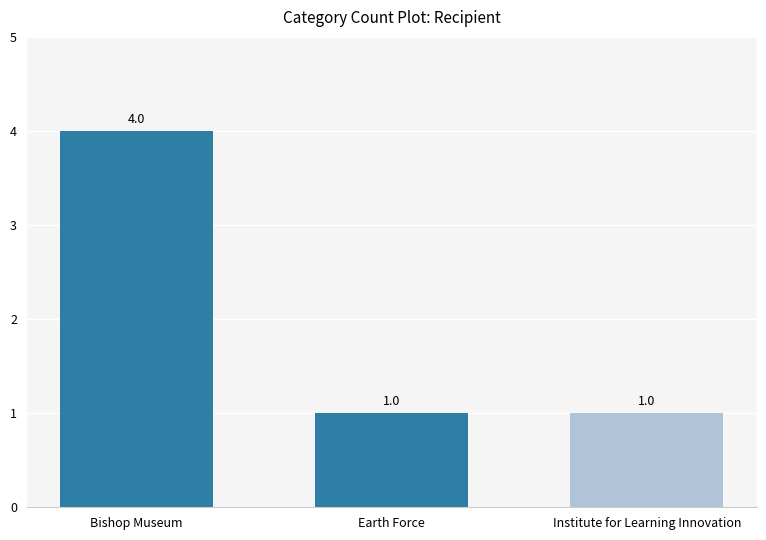

Reading left to right, what are all the values shown in this chart?

4	1	1